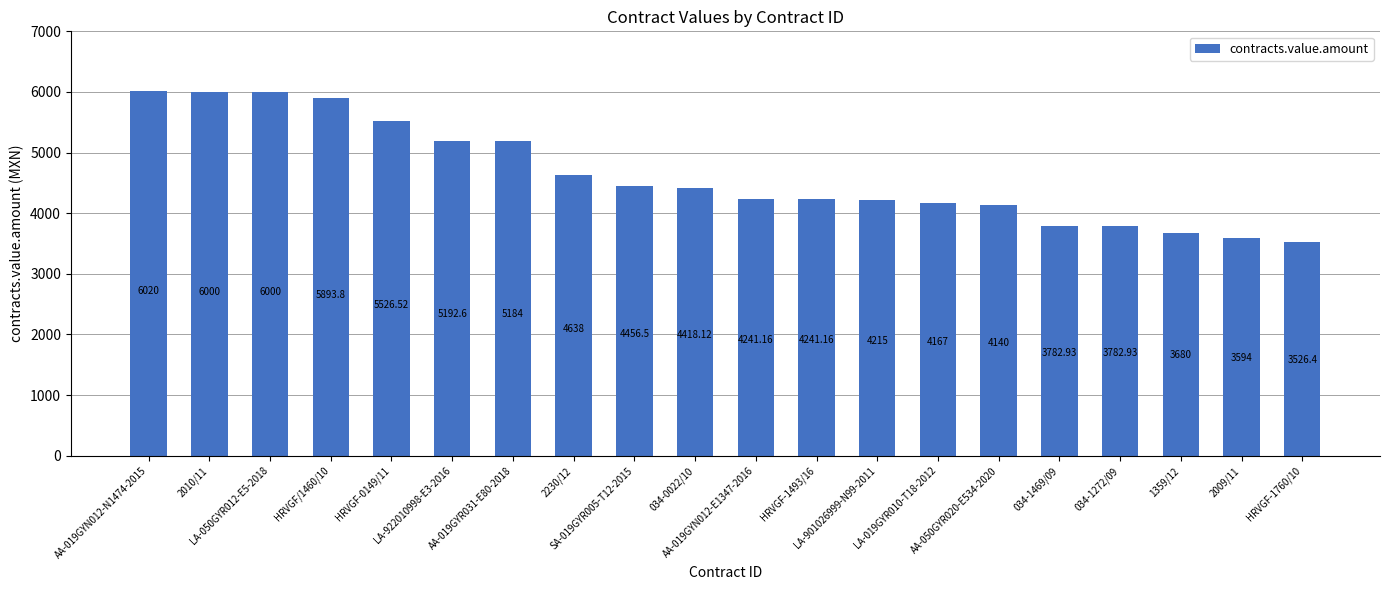

Count the number of categories in the chart.

20